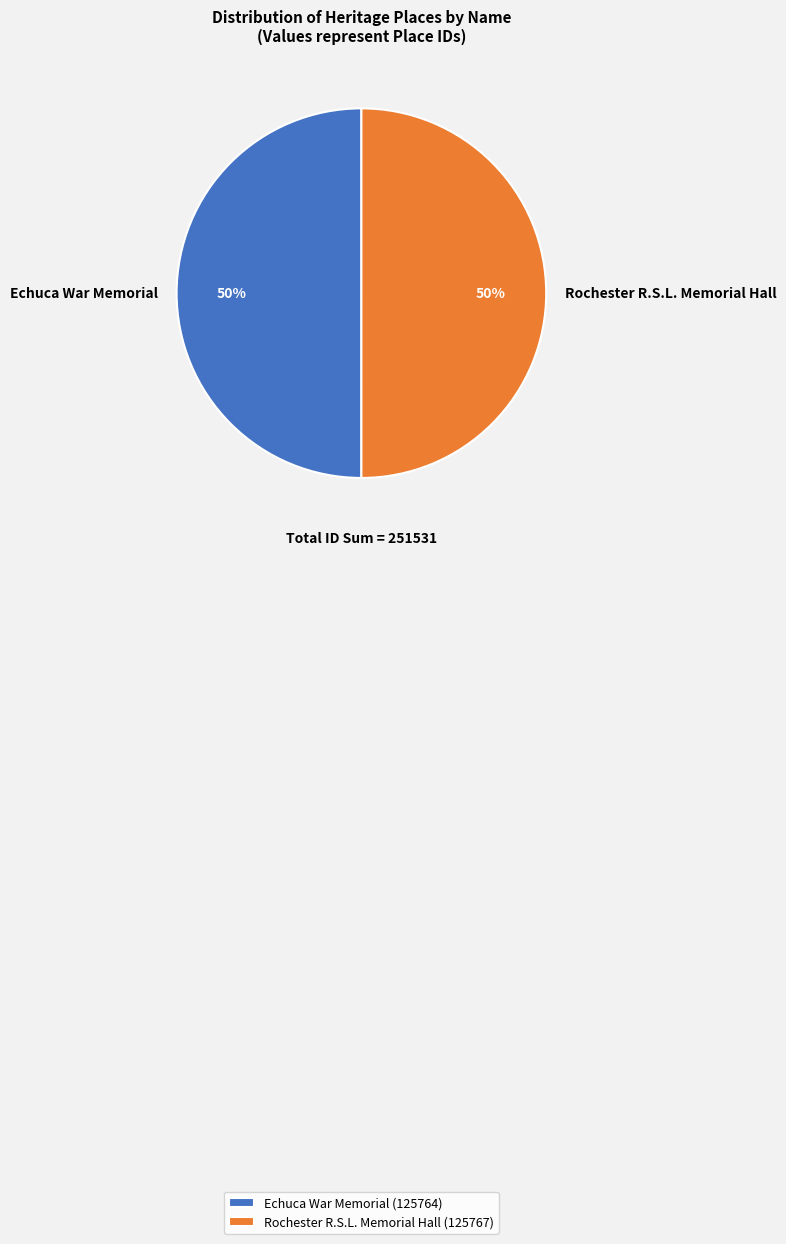

Approximately how many times larger is the value at Rochester R.S.L. Memorial Hall compared to Echuca War Memorial?

1.0